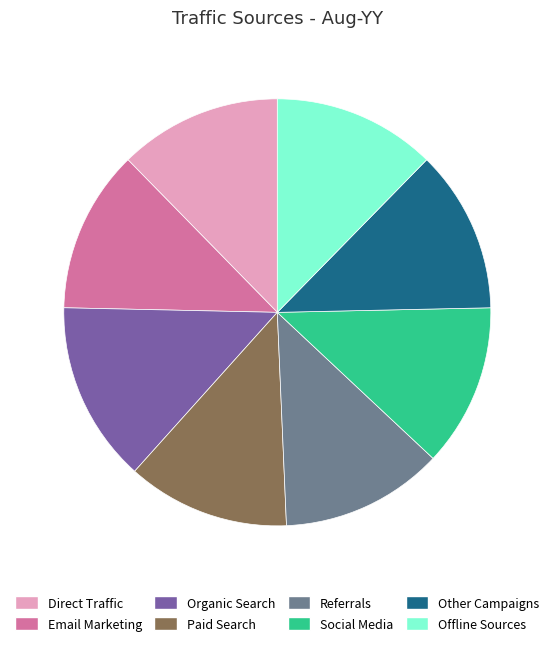

Is Social Media the majority of the pie?

No